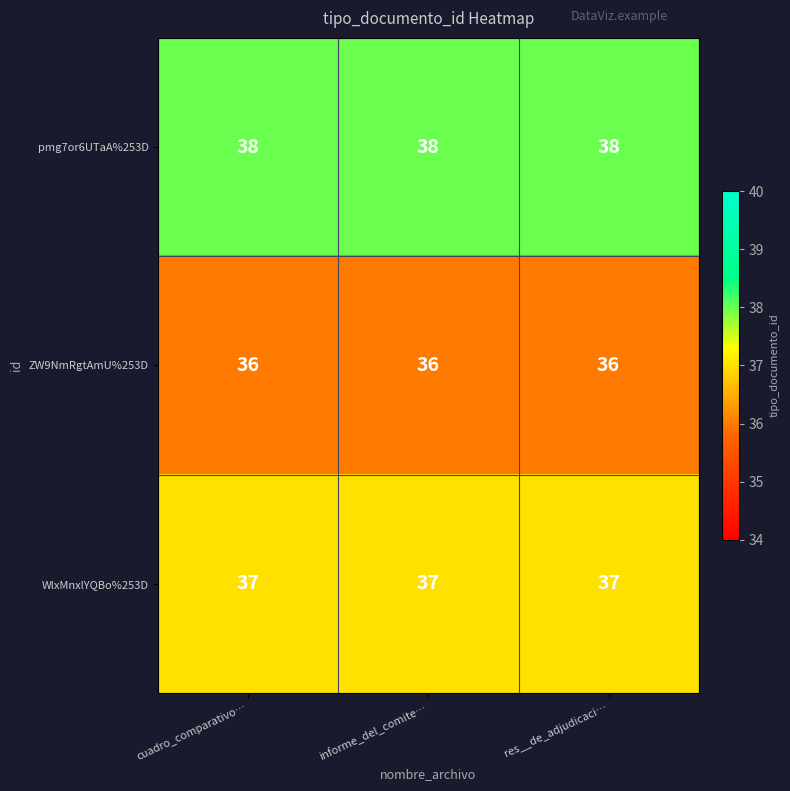

Is it true that ZW9NmRgtAmU%253D equals 22 at res__de_adjudicaci…?

False